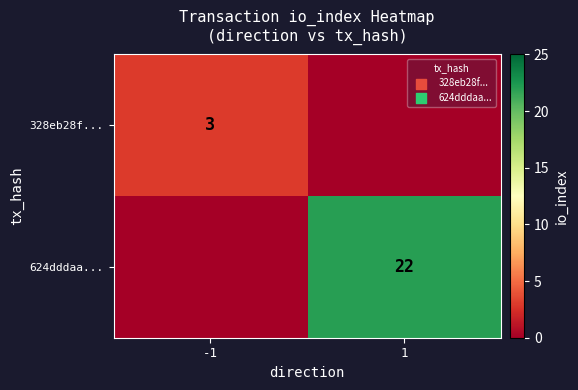

What is the total value across all series at -1?

3